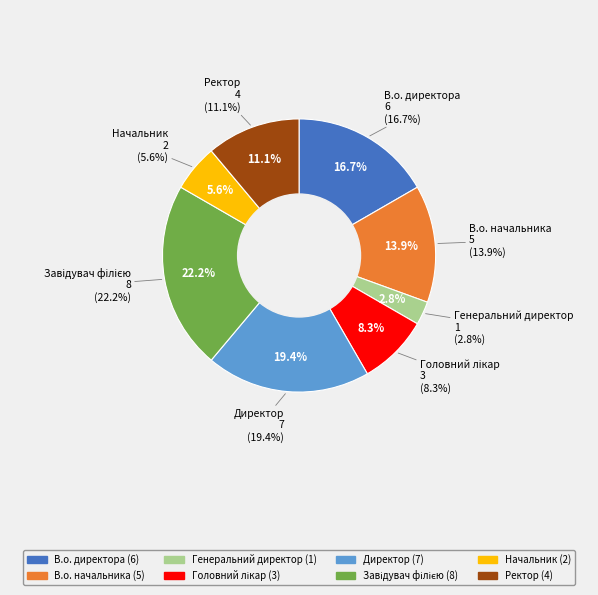

What is the total percentage of Генеральний директор and В.о. начальника?

16.7%